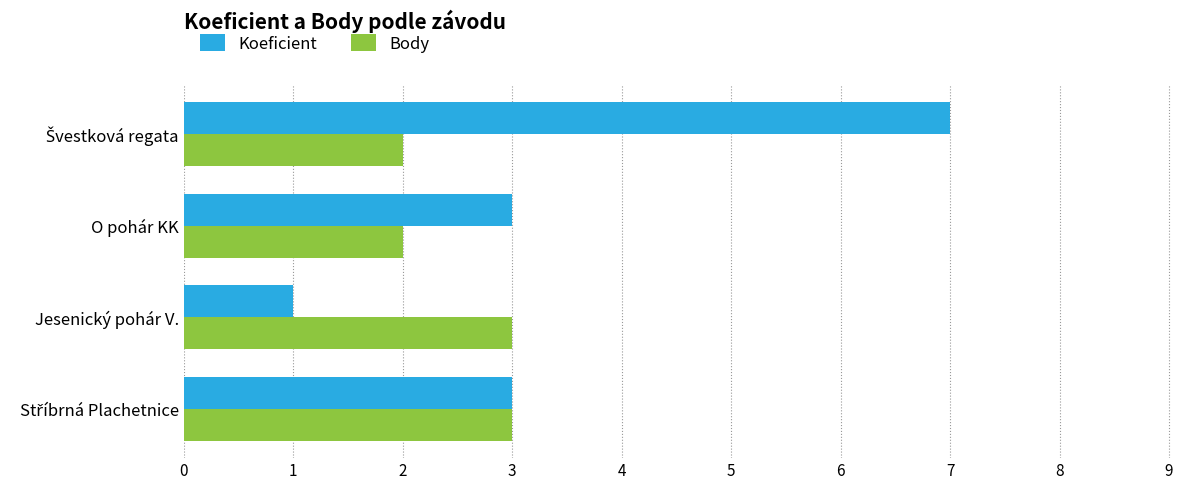

What is the total value across all series at O pohár KK?

5